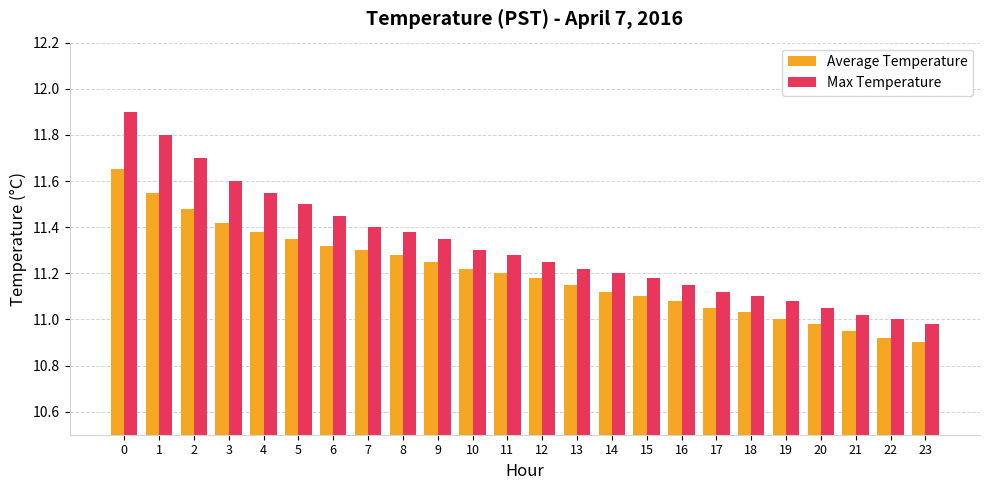

What is the sum of the Max Temperature values at 8 and 18?

22.5